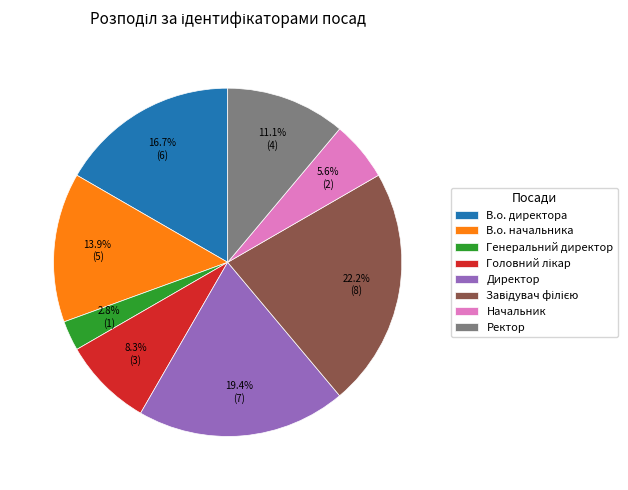

How many slices are in this pie chart?

8